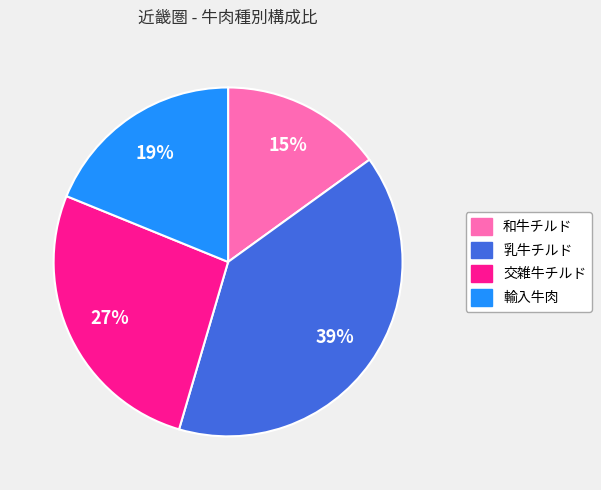

To the nearest percent, what is the average slice percentage?

25%